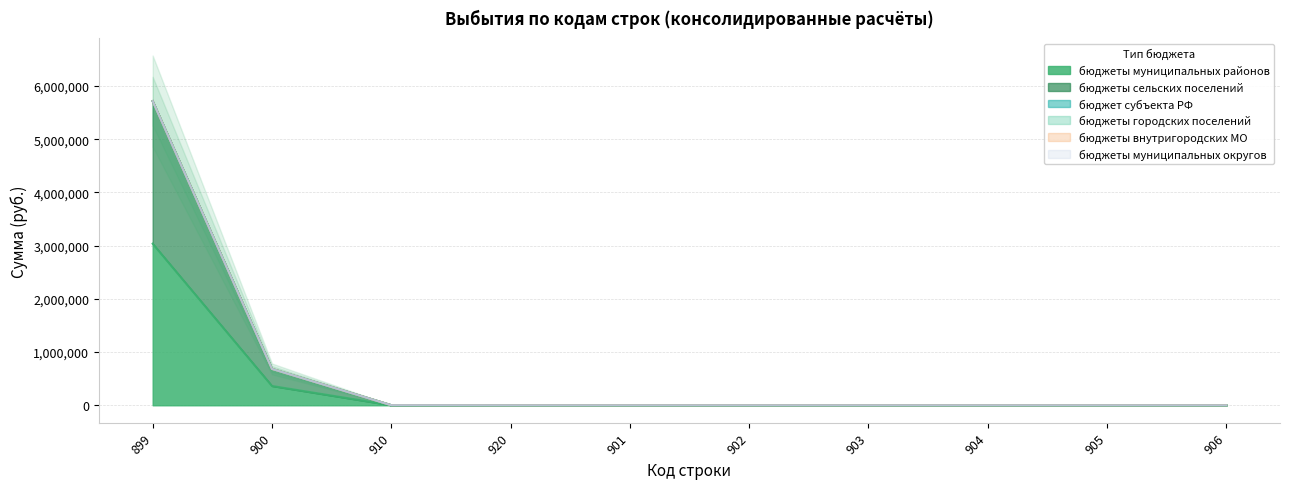

Rank the categories by бюджеты городских поселений value from highest to lowest.

899, 900, 910, 920, 901, 902, 903, 904, 905, 906